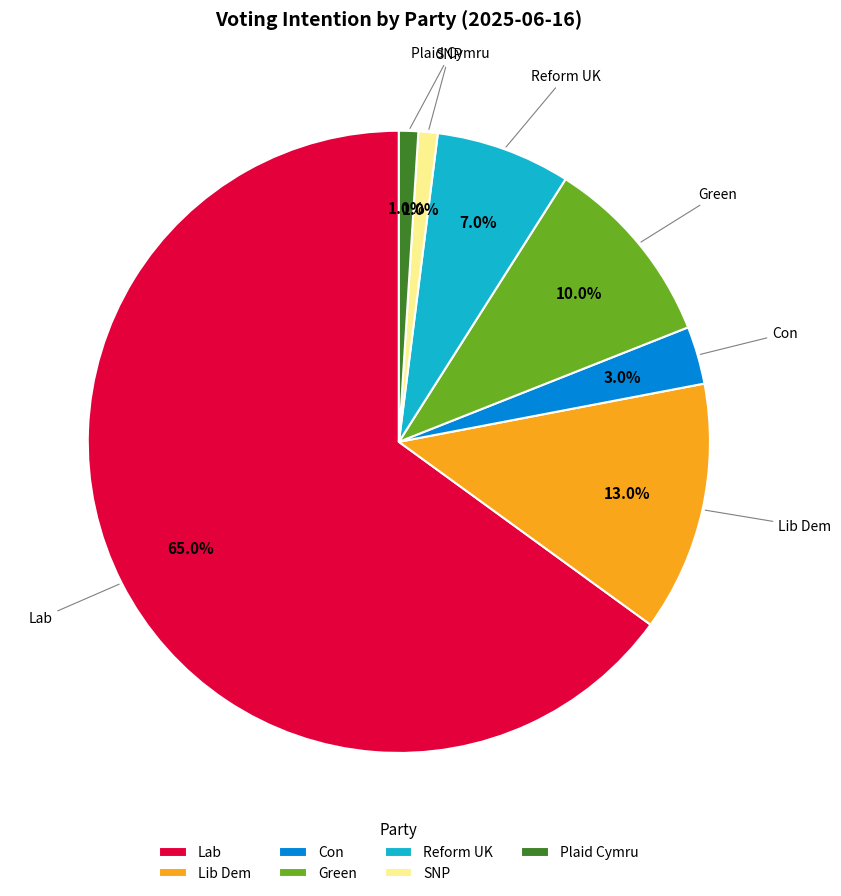

True or false: Con accounts for 3% of the total.

True